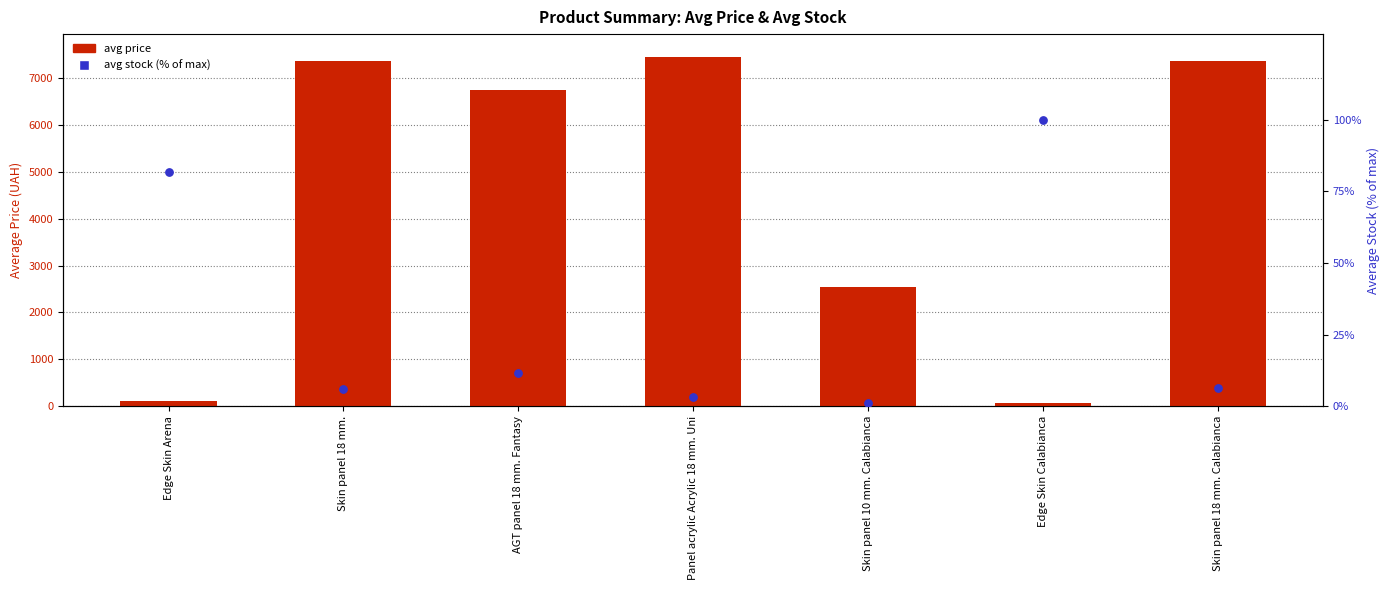

What is the total value across all series at Skin panel 10 mm. Calabianca?

2546.7